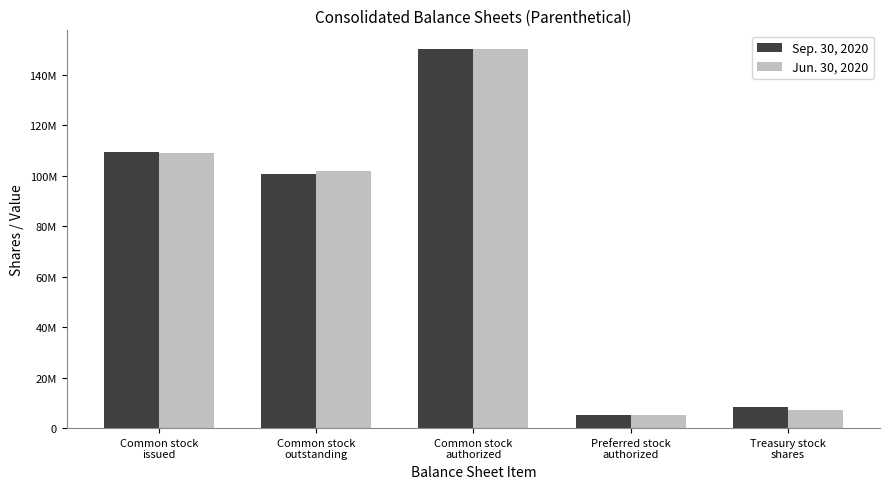

Is the value of Jun. 30, 2020 at Treasury stock
shares greater than the value of Sep. 30, 2020 at Common stock
authorized?

No